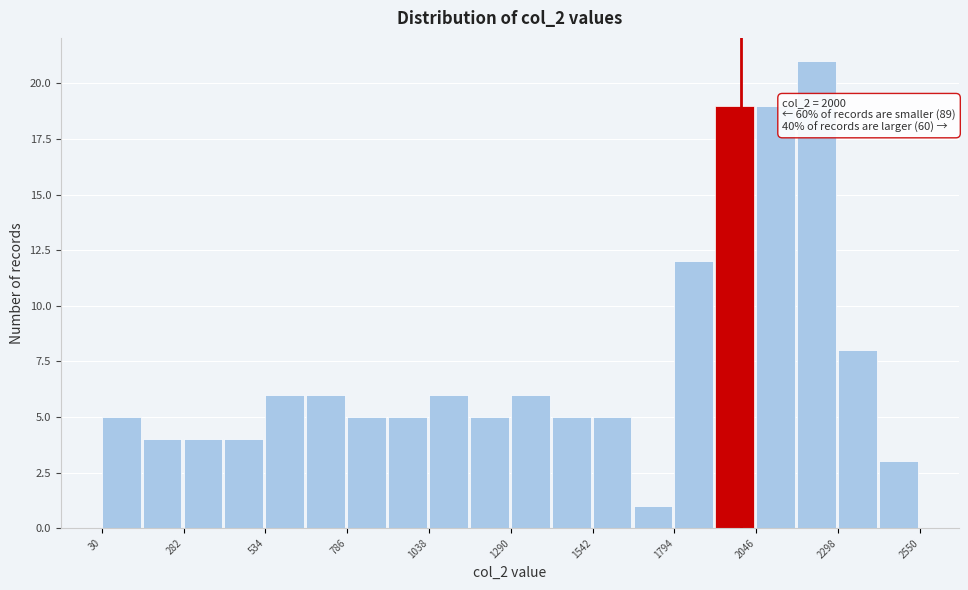

Around what value on the x-axis is the tallest bar? Give the approximate position of its centre, as read against the axis.

2250